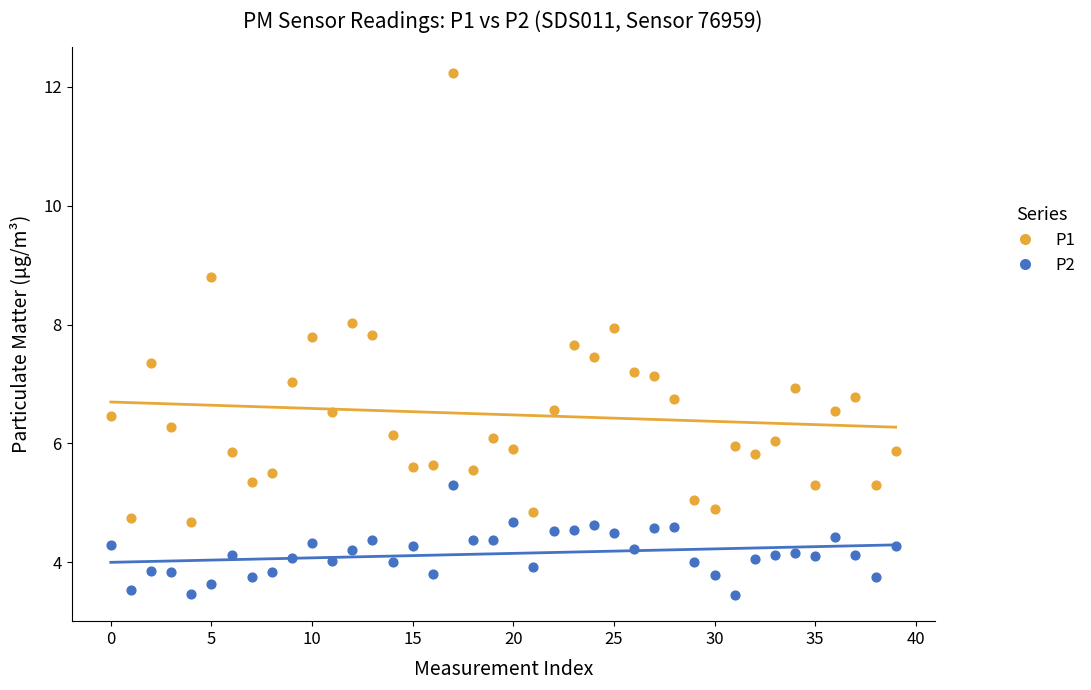

Which series has the widest spread of Y values?

P1